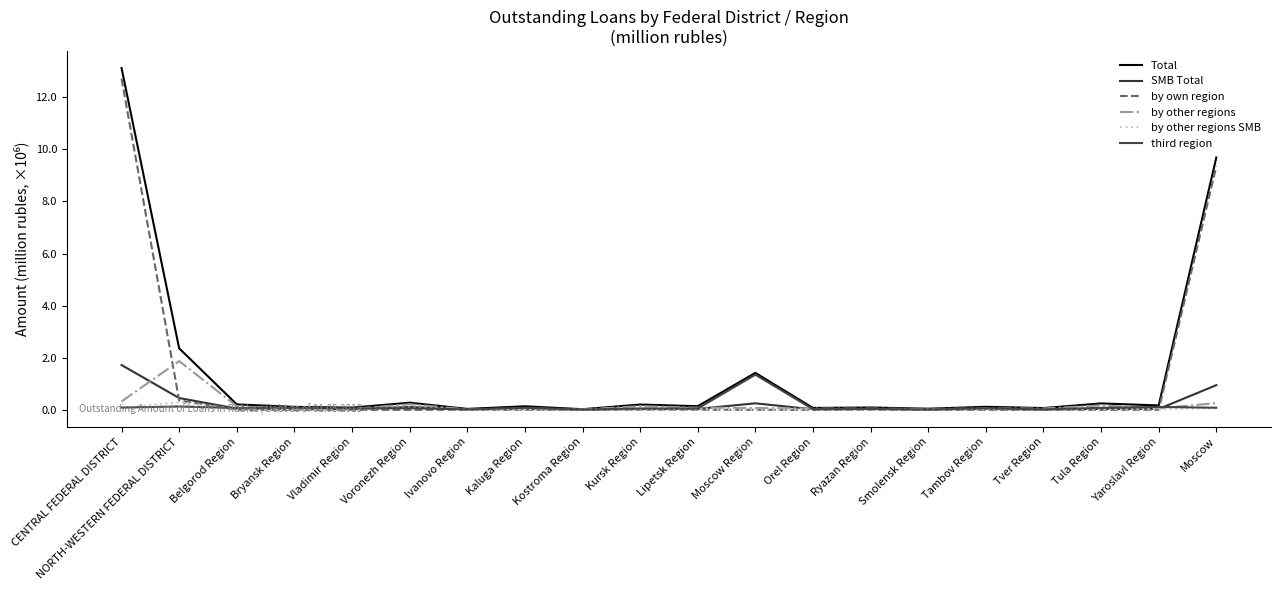

True or false: by other regions has more than 0 interior local peaks.

True